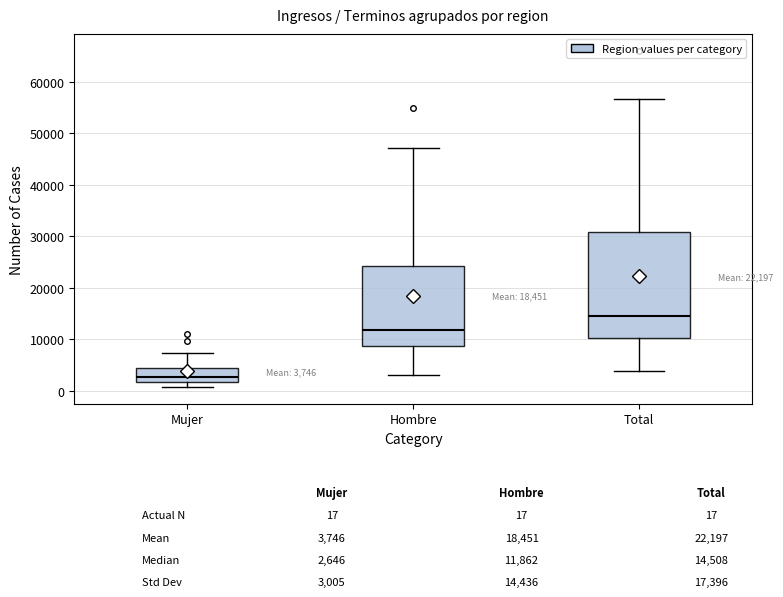

Comparing the boxes themselves (not the whiskers), which one is the tallest?

Total